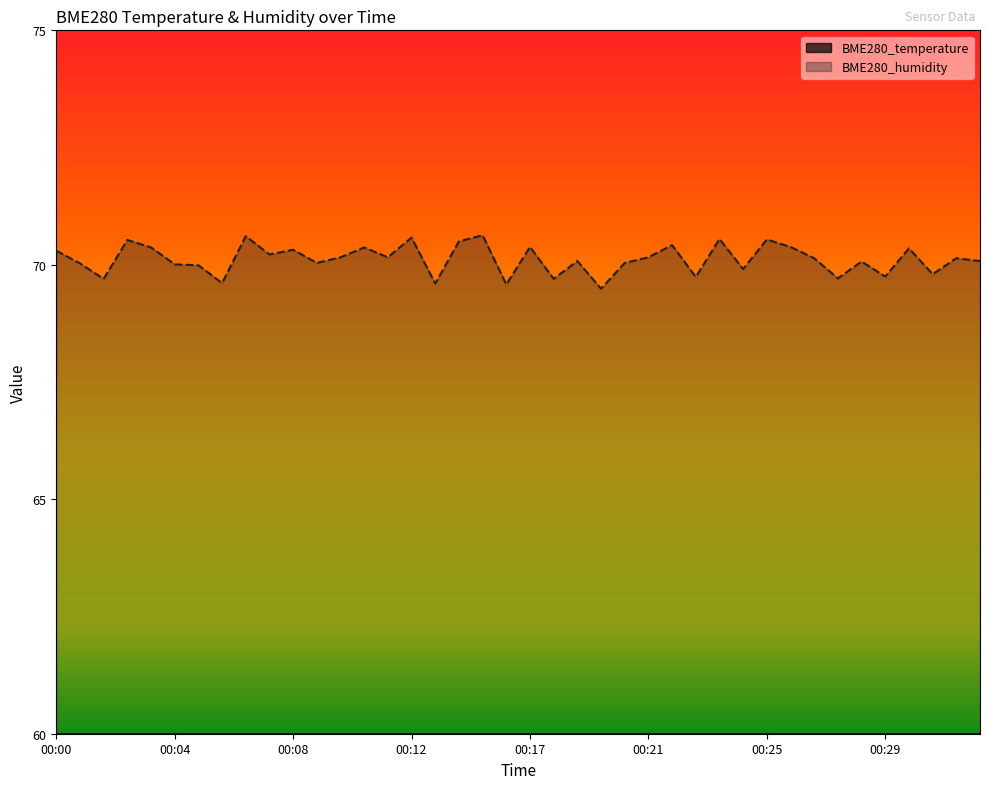

At which label is BME280_humidity closest to 70?

00:04